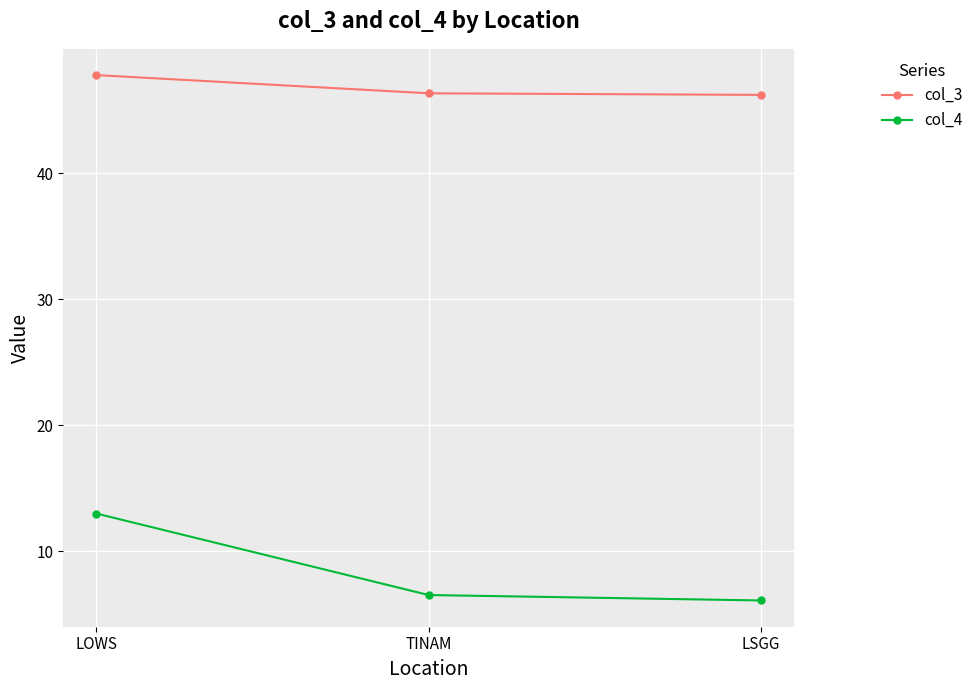

True or false: col_3 has a value of 47.8 at LOWS.

True